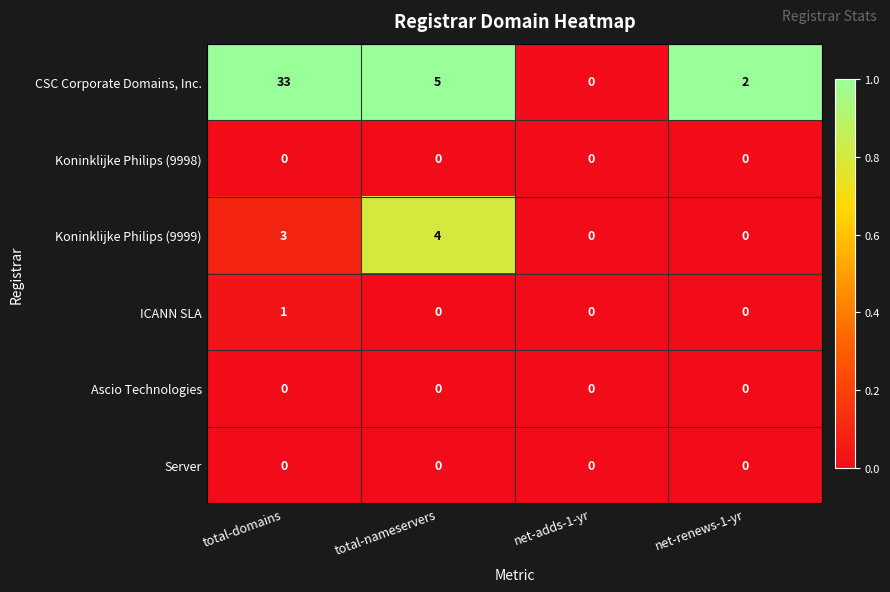

What is the greatest value displayed?

33